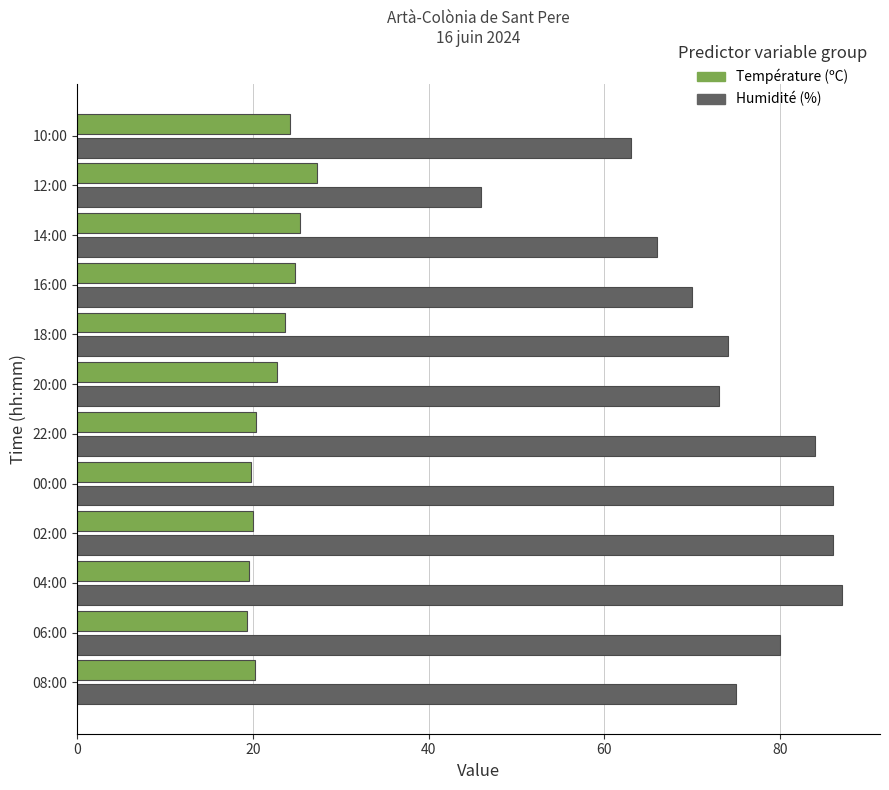

At 02:00, list the series in order from smallest to largest.

Température (ºC), Humidité (%)